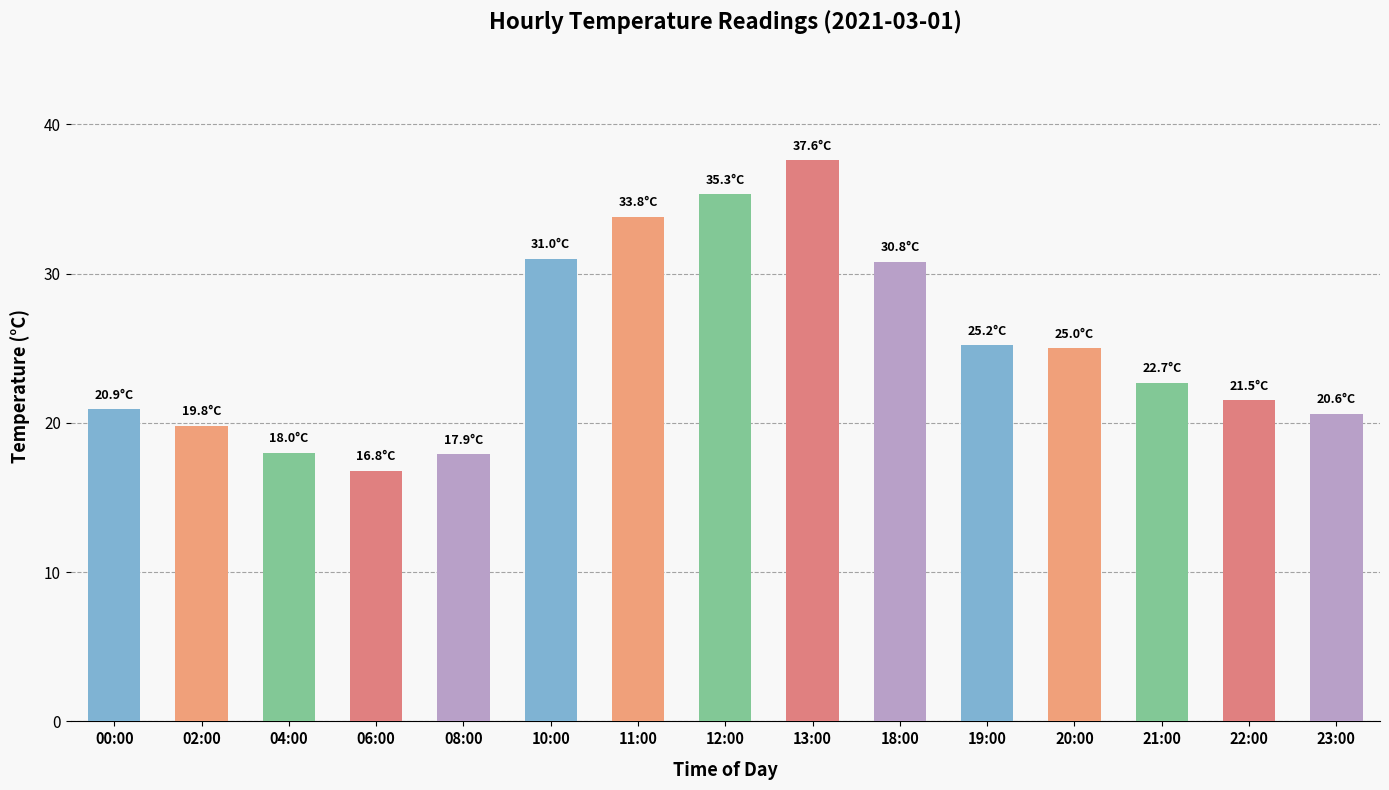

What is the sum of the values at 21:00 and 04:00?

40.7